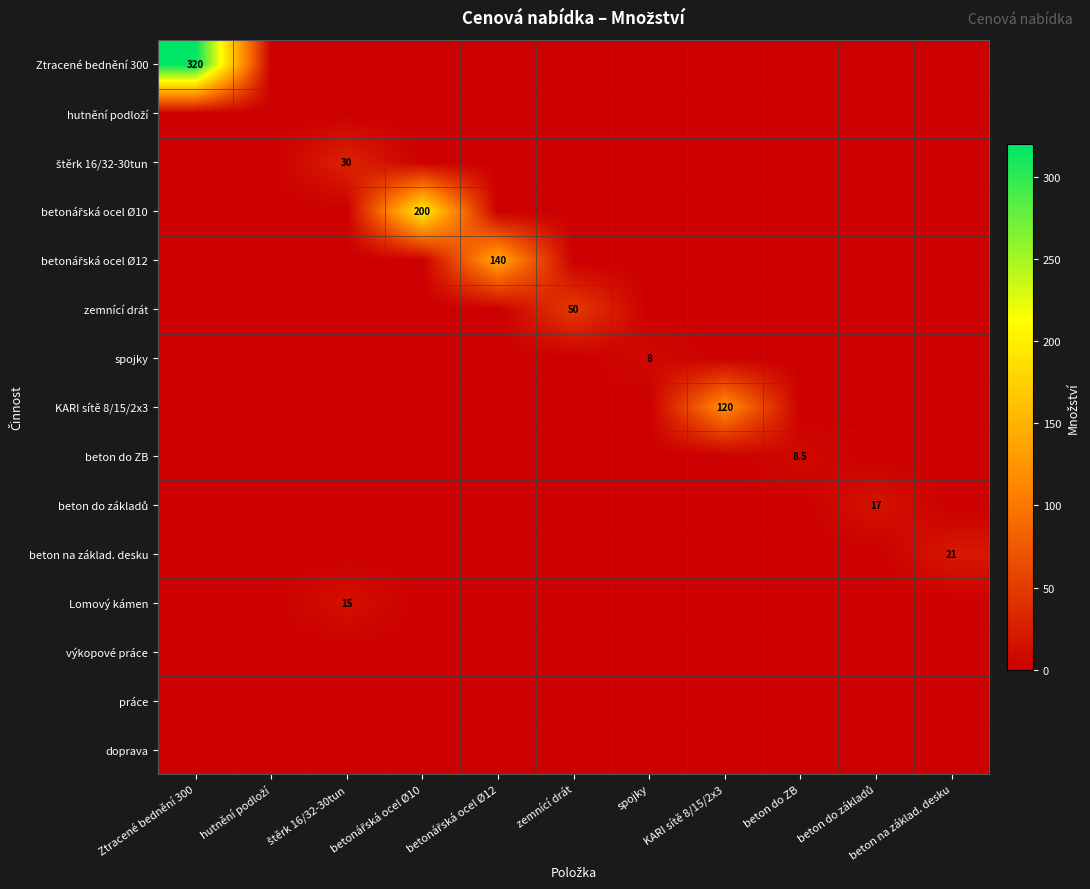

The value of spojky at betonářská ocel Ø10 is 0.0. True or false?

True